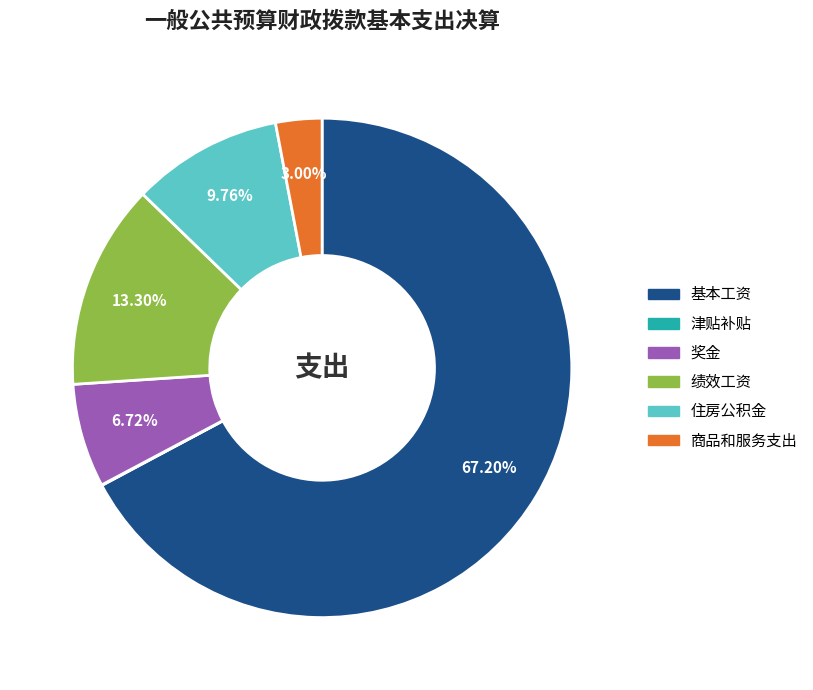

Which category accounts for the majority?

基本工资